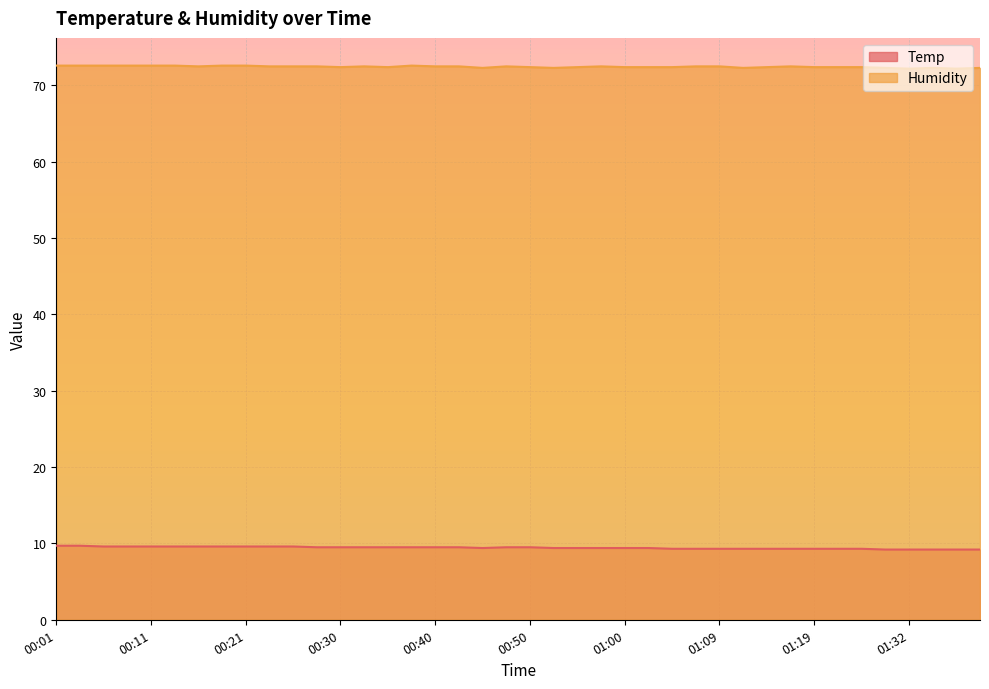

What is the sum of all Temp values?

377.4